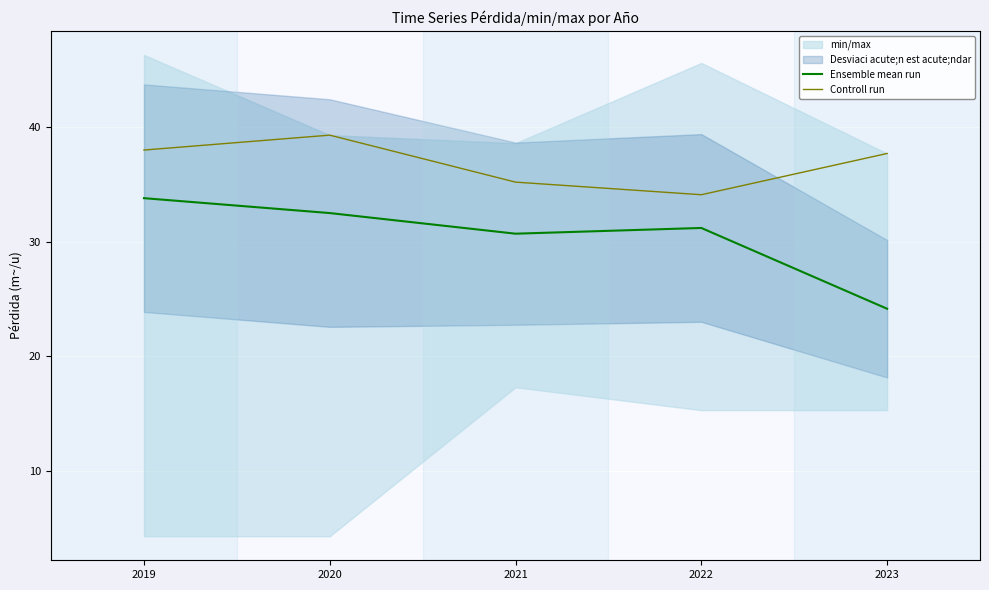

Which series has the largest total across all categories?

Controll run